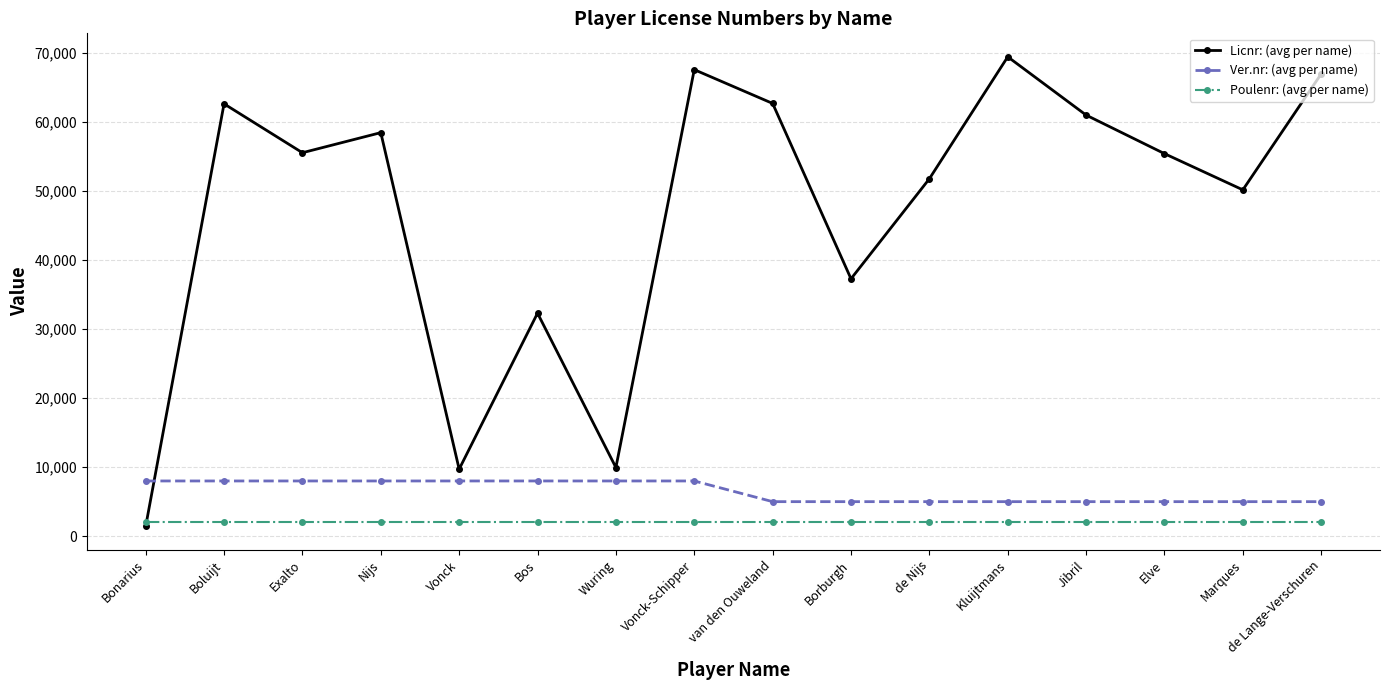

Does the chart display data point markers on the line(s)?

Yes